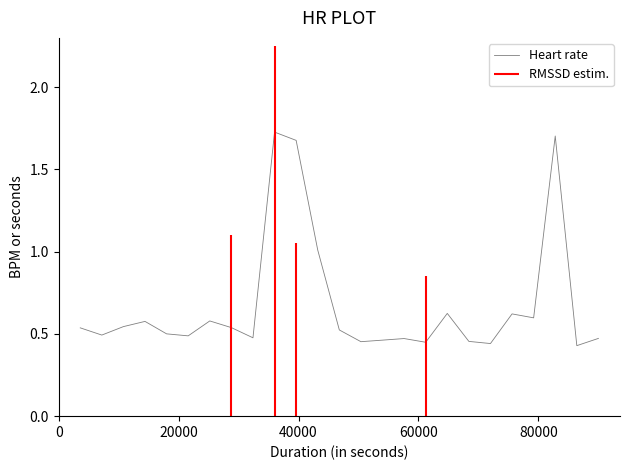

Does the chart display data point markers on the line(s)?

No